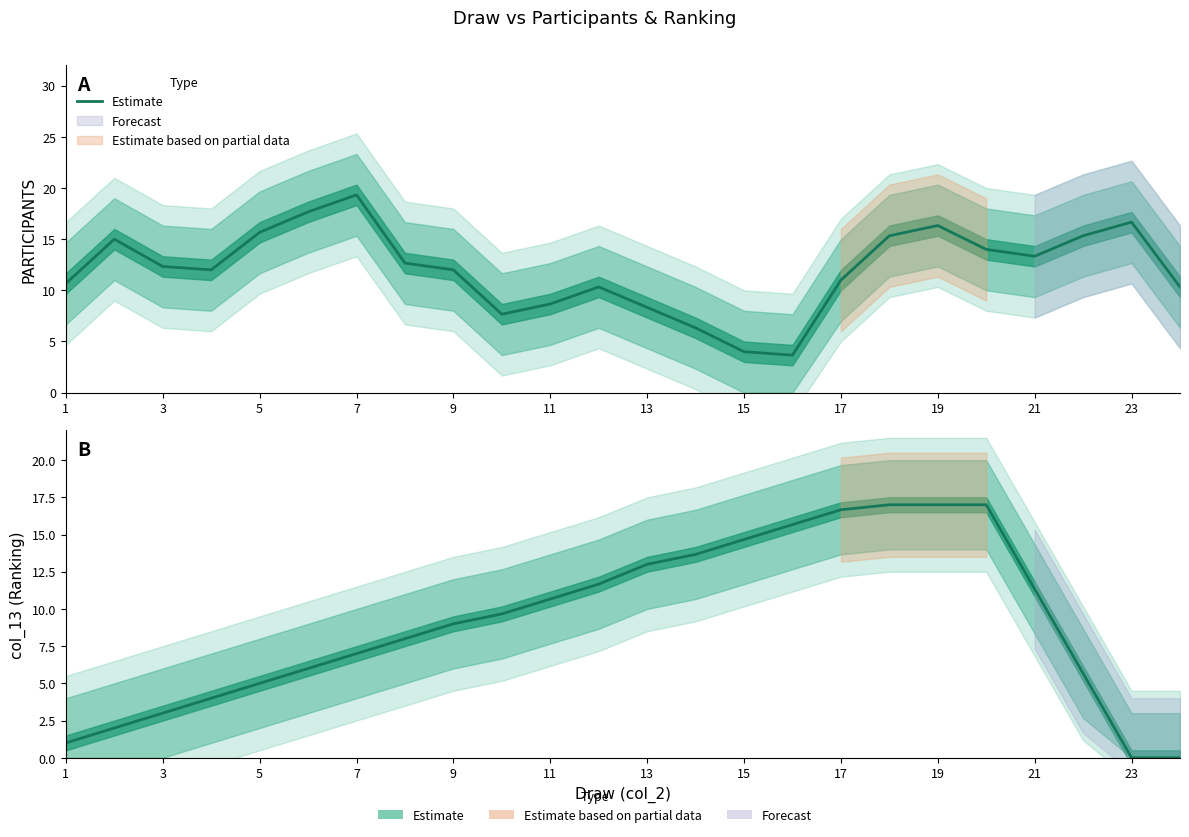

Reading left to right, extract all data points from this chart.

1.0	2.0	3.0	4.0	5.0	6.0	7.0	8.0	9.0	9.7	10.7	11.7	13.0	13.7	14.7	15.7	16.7	17.0	17.0	17.0	11.3	5.7	0.0	0.0